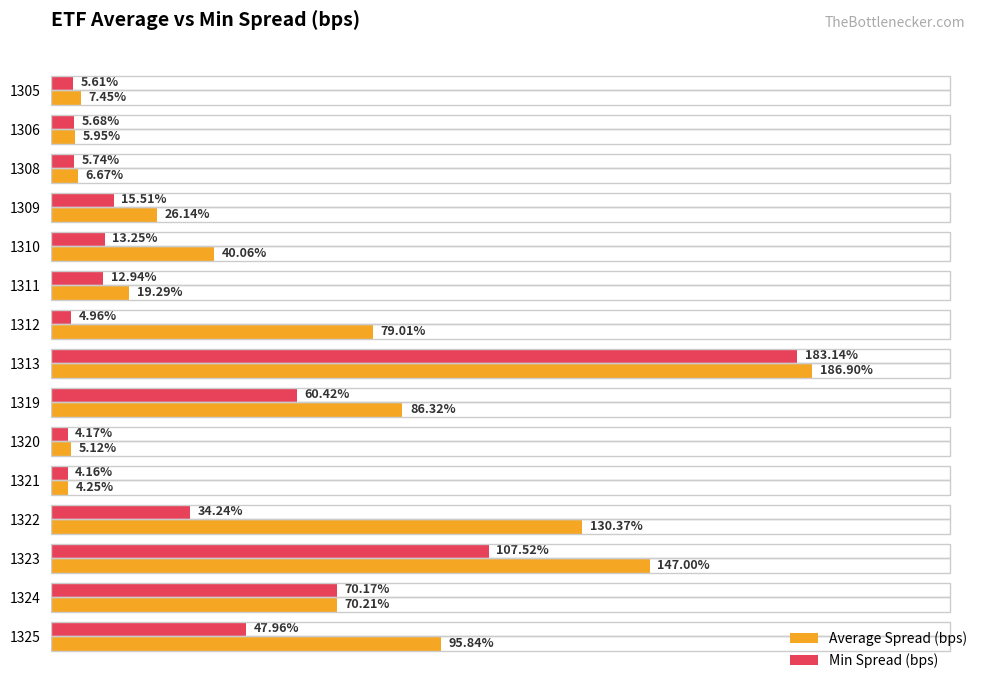

Is the value of Min Spread (bps) at 1319 greater than the value of Average Spread (bps) at 1312?

No